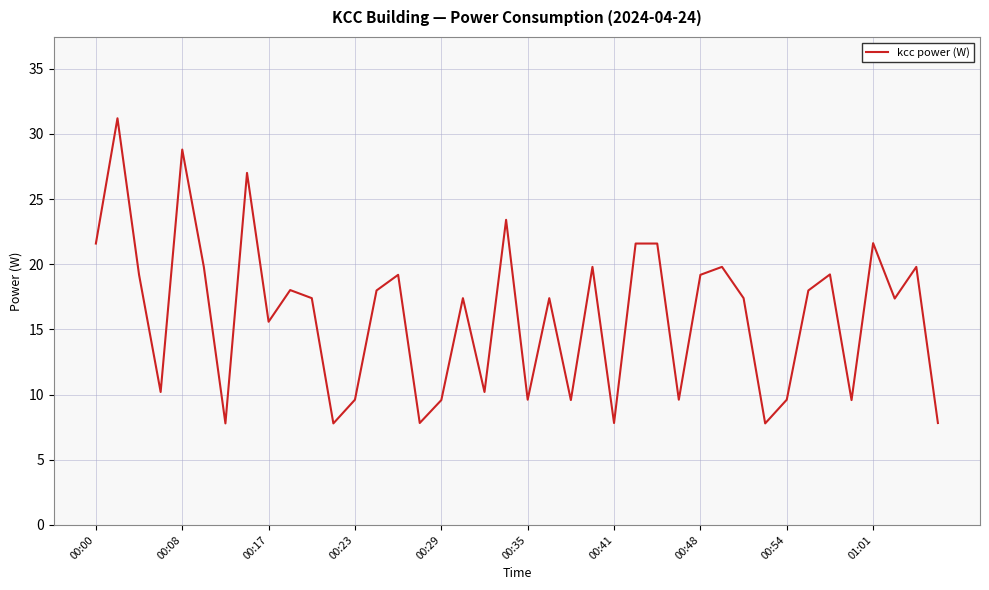

Is this an area chart (filled region under the line)?

No